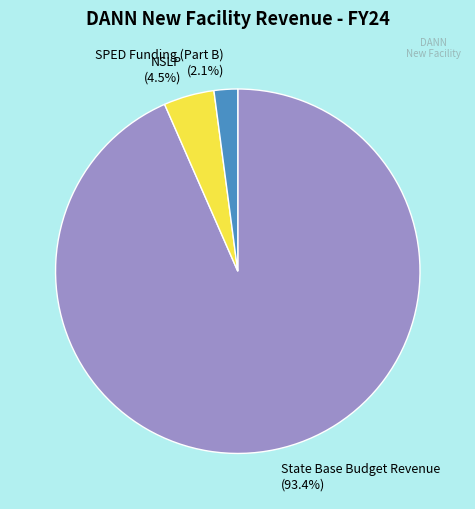

To the nearest percent, what portion does SPED Funding (Part B) represent?

2%